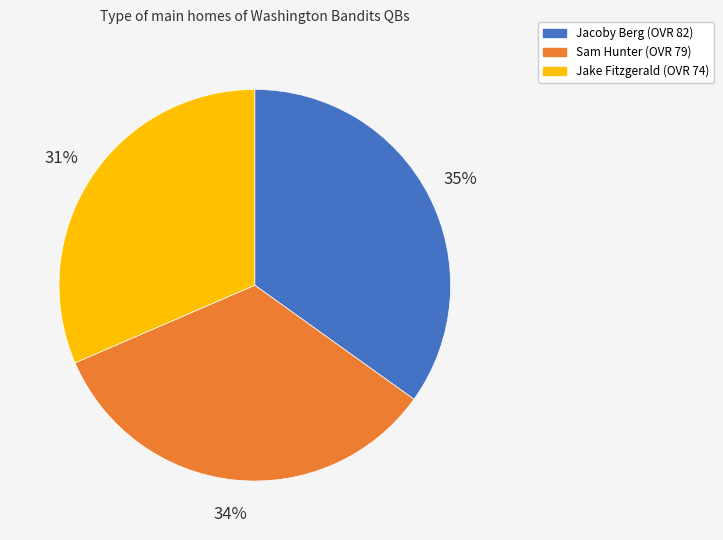

Which category has the smallest portion of the pie?

Jake